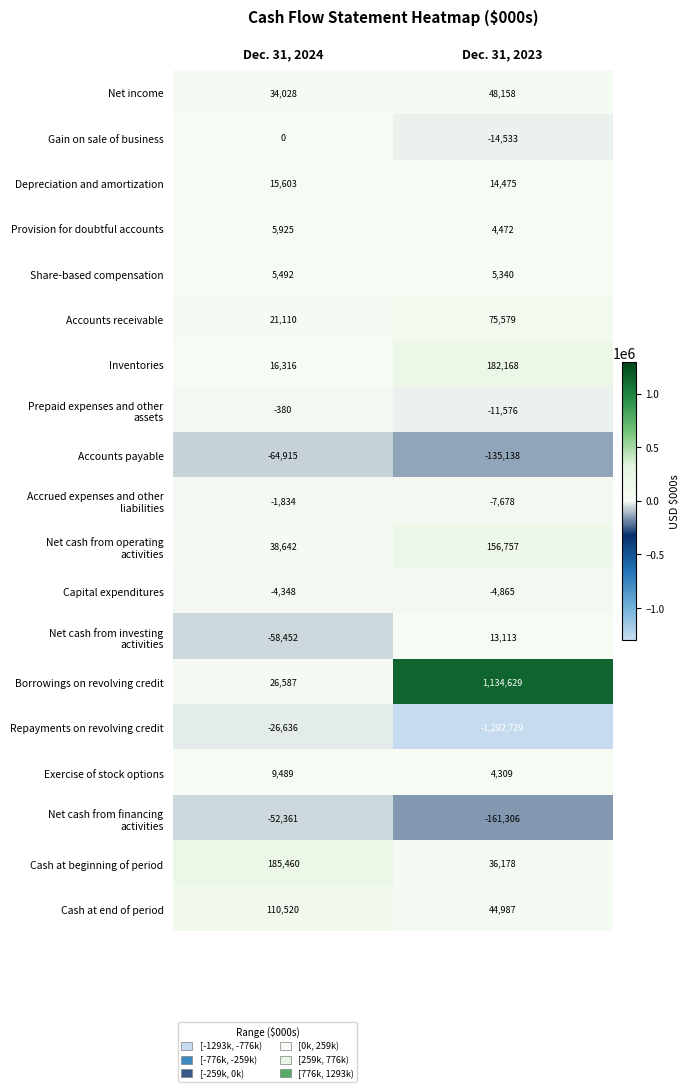

What is the average value of the Borrowings on revolving credit series?

580608